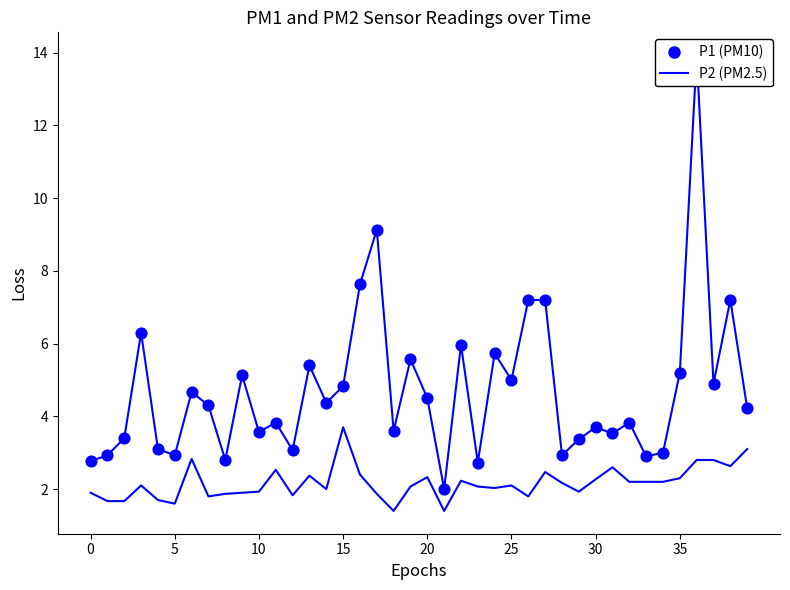

At which category is the sum across all series the highest?

36